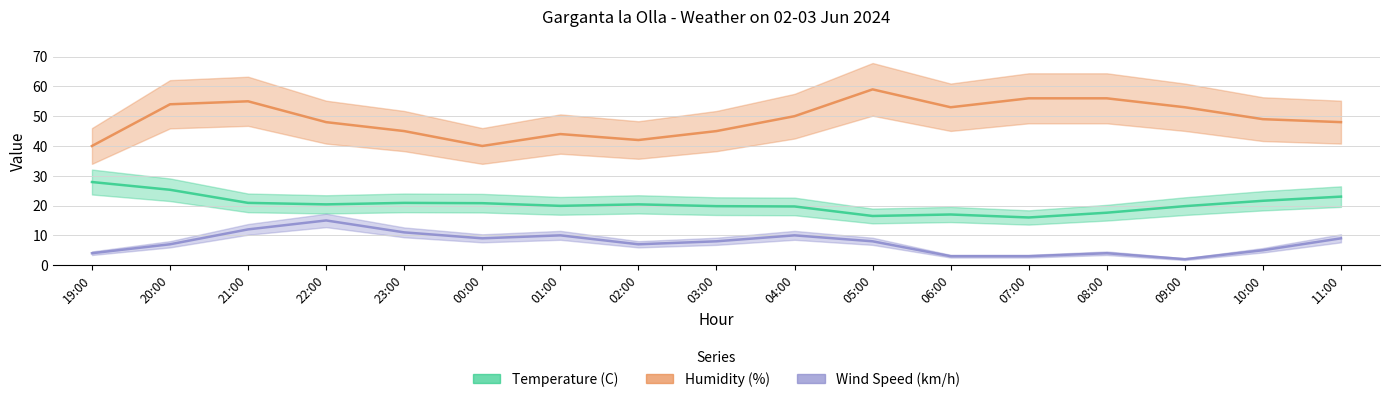

Rank the series by their average value, from highest to lowest.

Humidity (%), Temperature (C), Wind Speed (km/h)